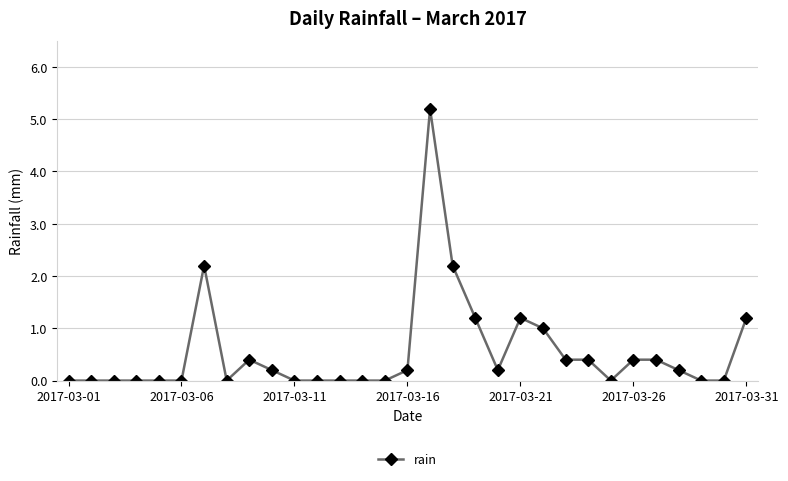

What is the average value?

0.5